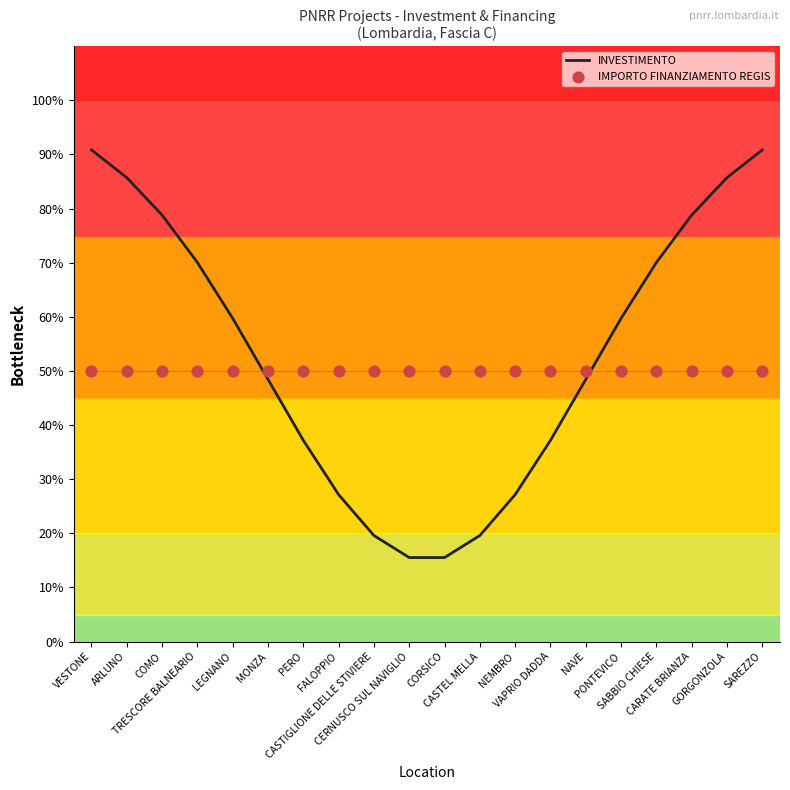

Which series has the largest Y range (max minus min)?

INVESTIMENTO